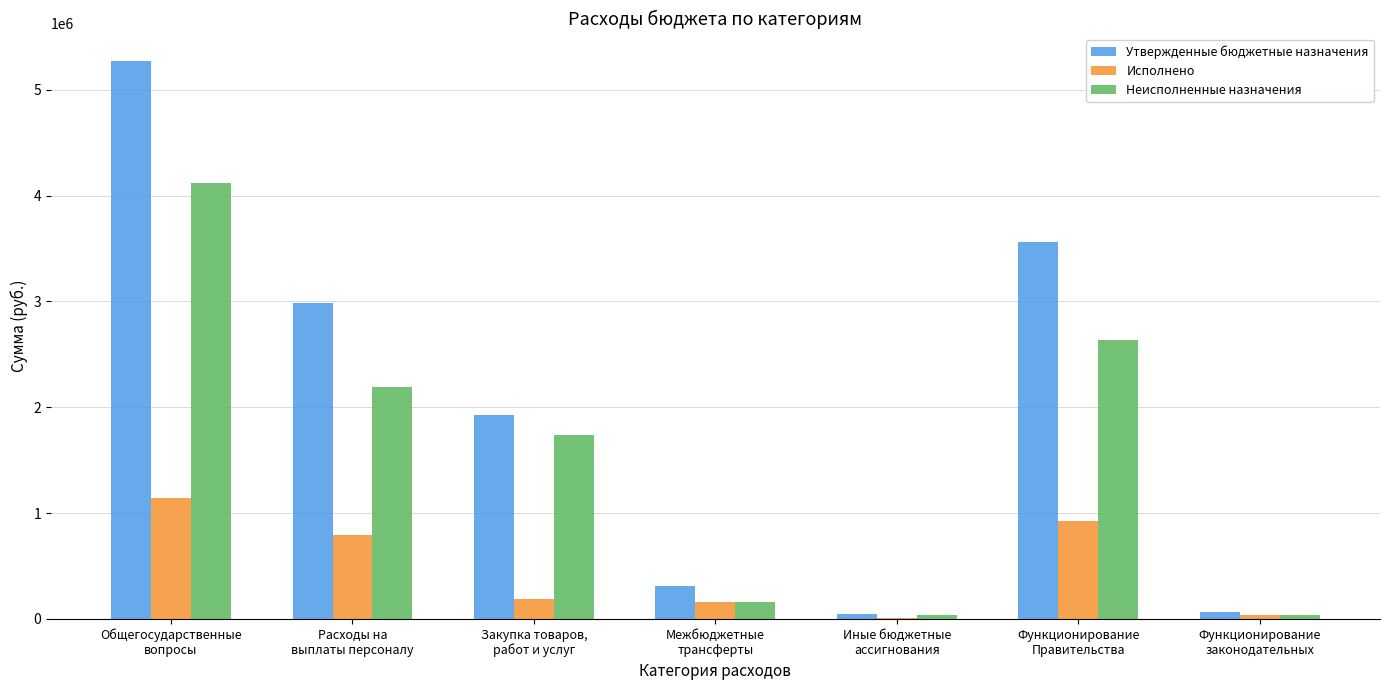

What value does the Утвержденные бюджетные назначения series have at Межбюджетные
трансферты?

311400.0